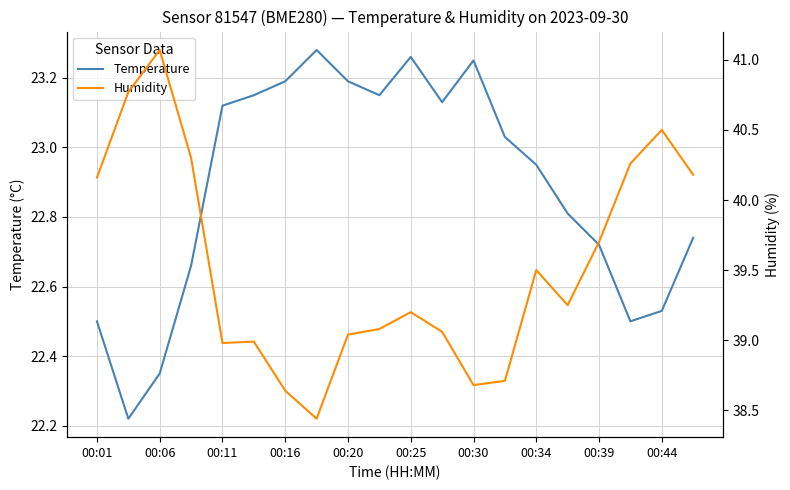

At which label does Temperature first exceed 23?

00:11